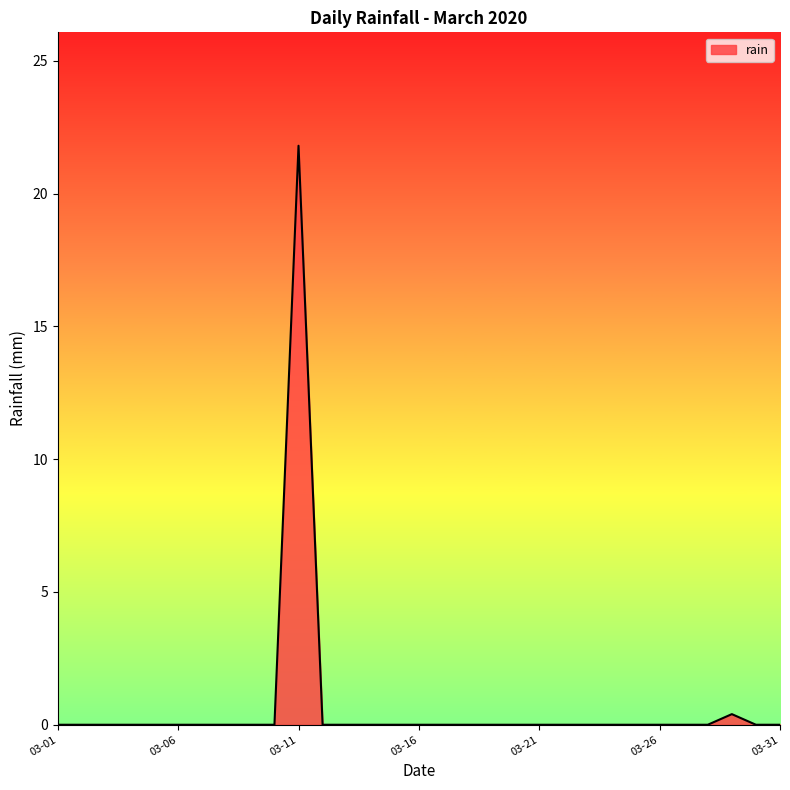

What is the greatest value displayed?

21.8